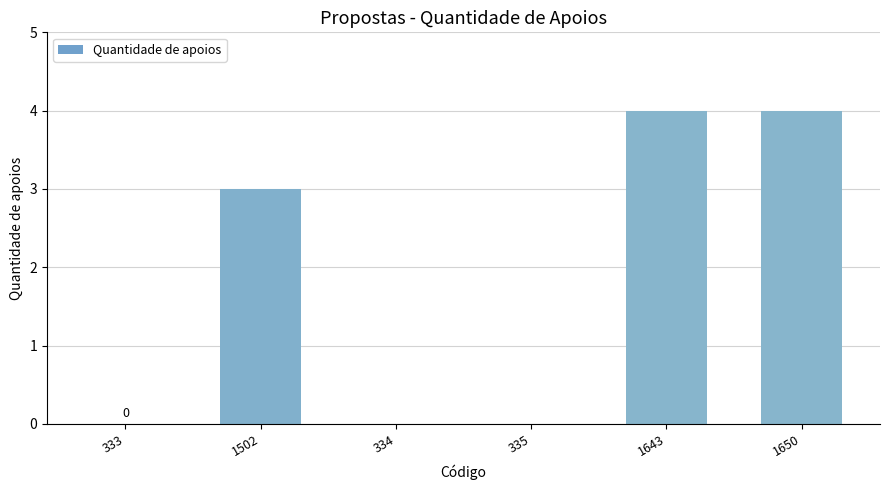

How many values are between 0 and 4?

6